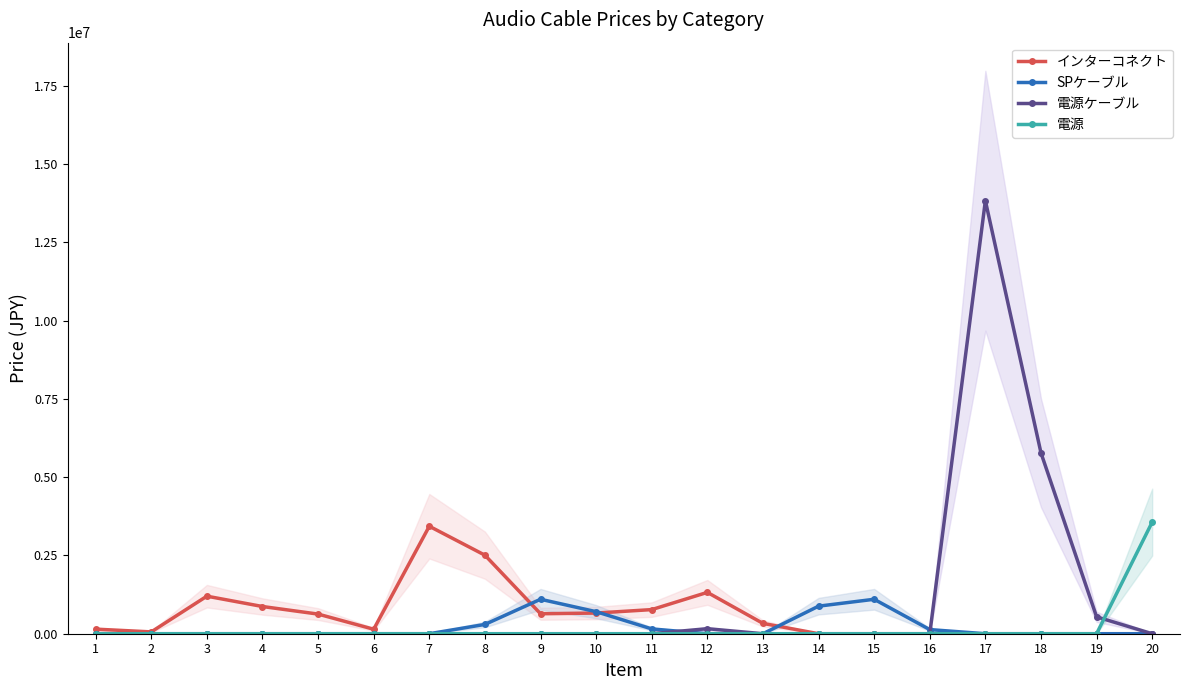

What are all the series names shown in the legend?

インターコネクト, SPケーブル, 電源ケーブル, 電源